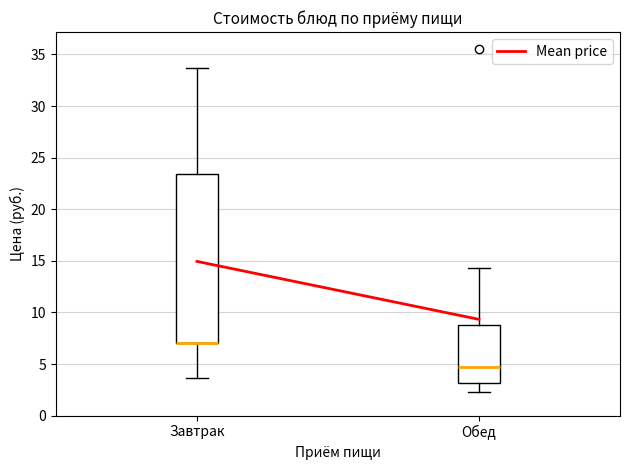

Comparing the boxes themselves (not the whiskers), which one is the tallest?

Завтрак